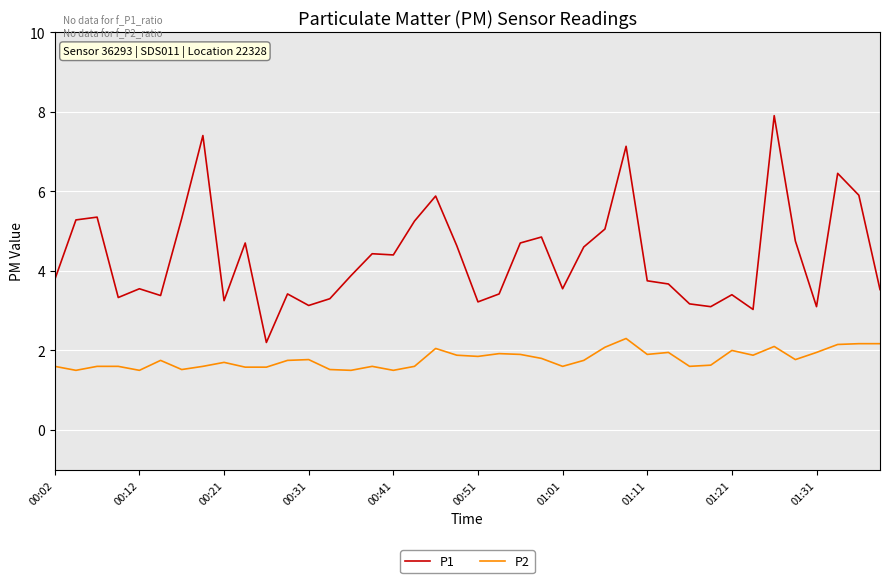

Which series has the largest range (max minus min)?

P1